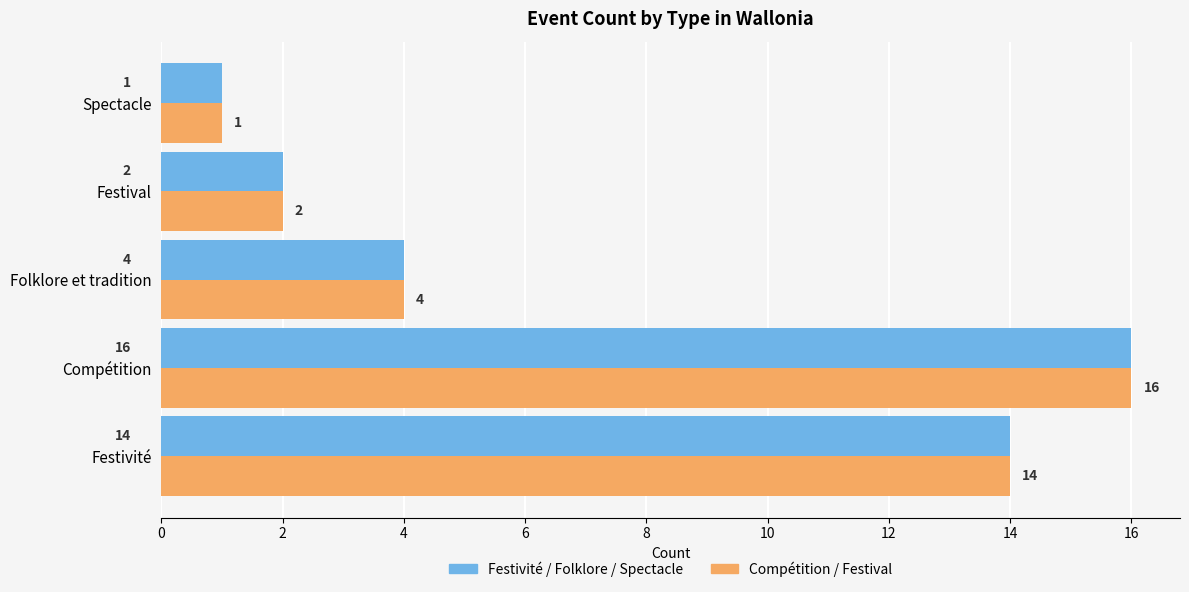

Rank the categories by Compétition / Festival value from highest to lowest.

Compétition, Festivité, Folklore et tradition, Festival, Spectacle